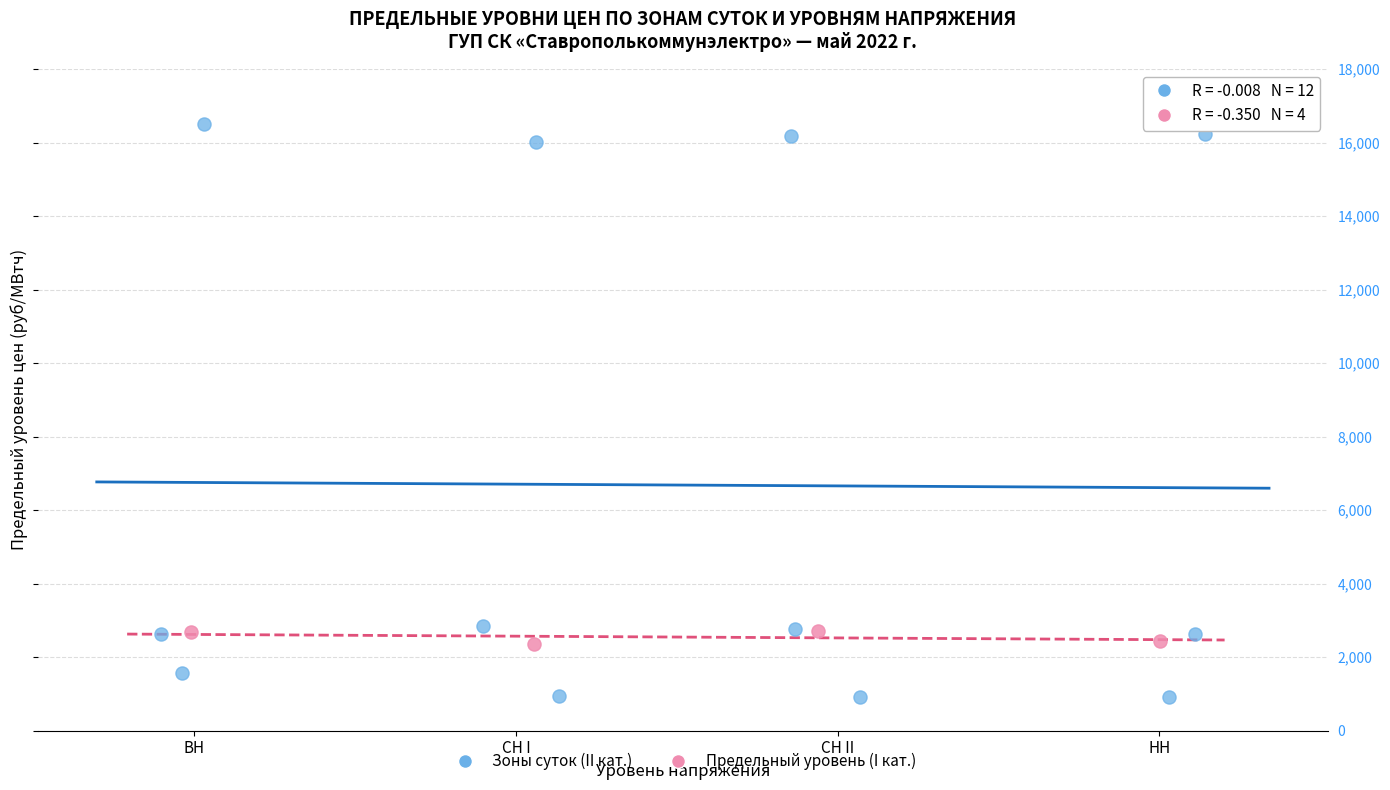

Which series reaches the maximum Y coordinate?

Зоны суток (II кат.)